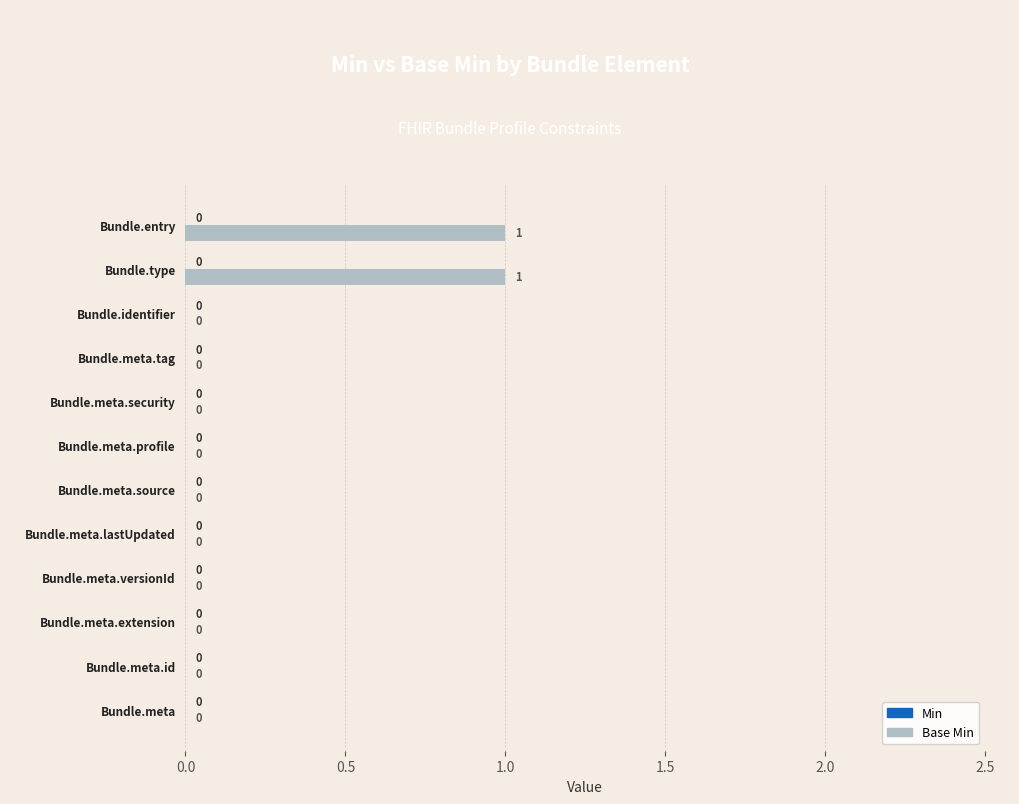

How many values are between 0 and 1?

12